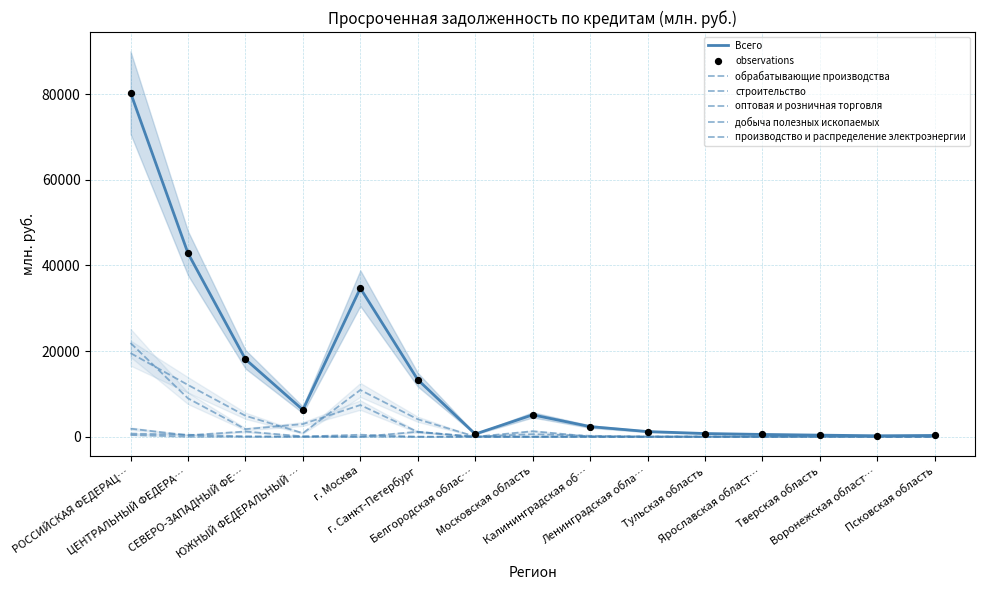

Which series reaches the minimum Y coordinate?

обрабатывающие производства